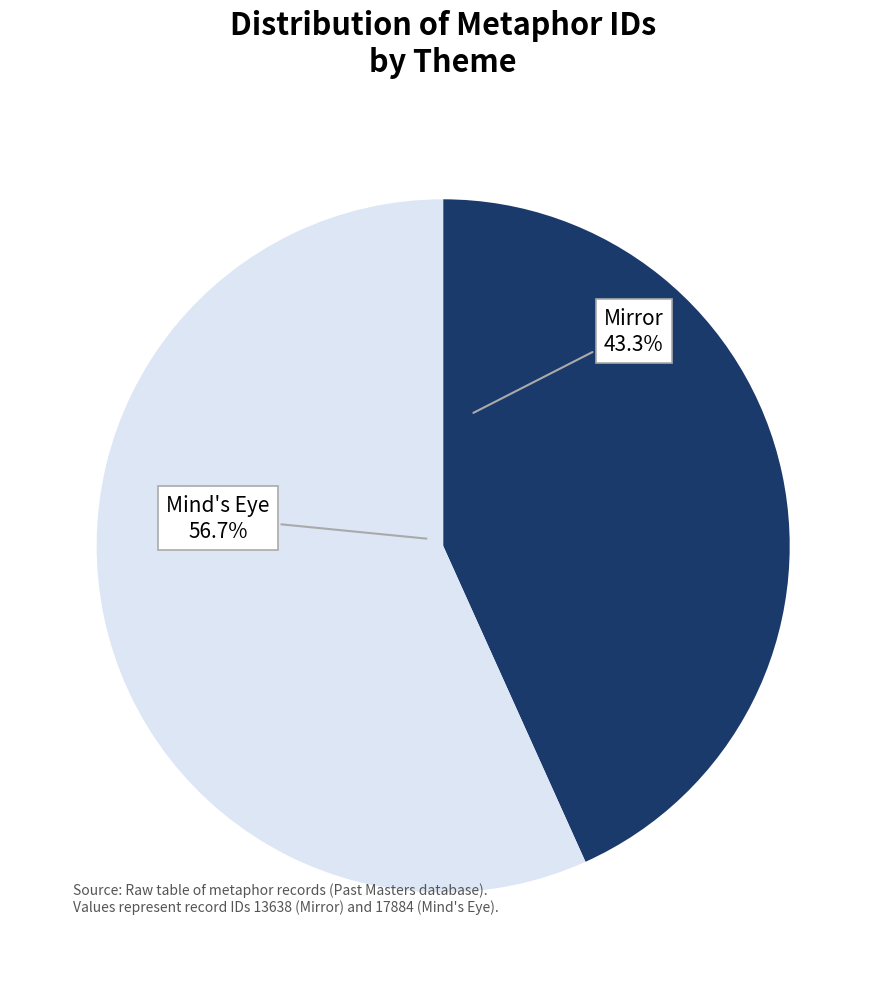

Does any single category account for the majority?

Yes